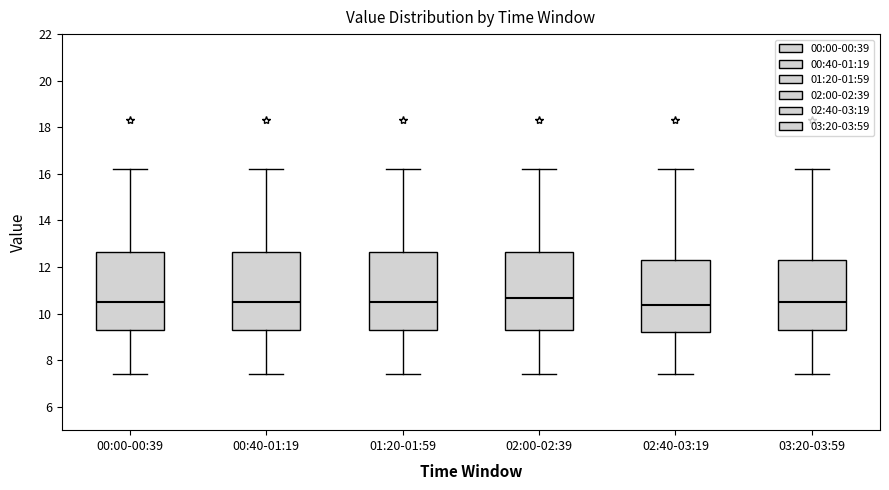

Where does the lower whisker of the box for 01:20-01:59 end on the y-axis? The values are not printed on the chart, so give them approximately, as read against the axis.

7.4